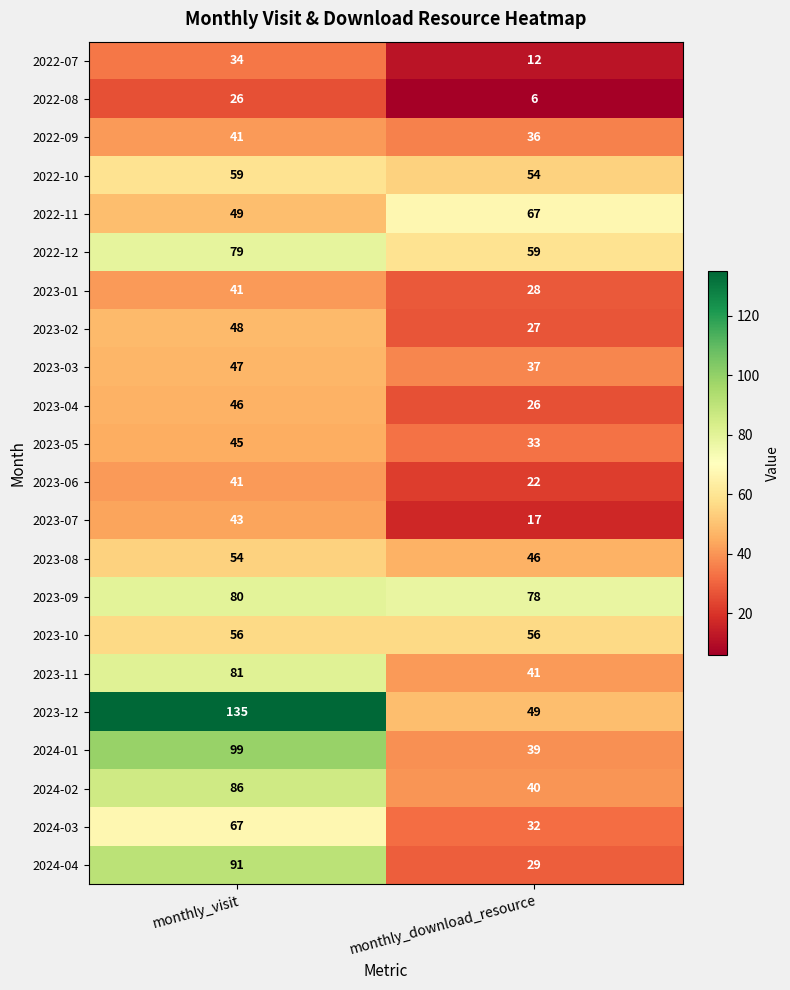

What is the maximum value for 2022-08?

26